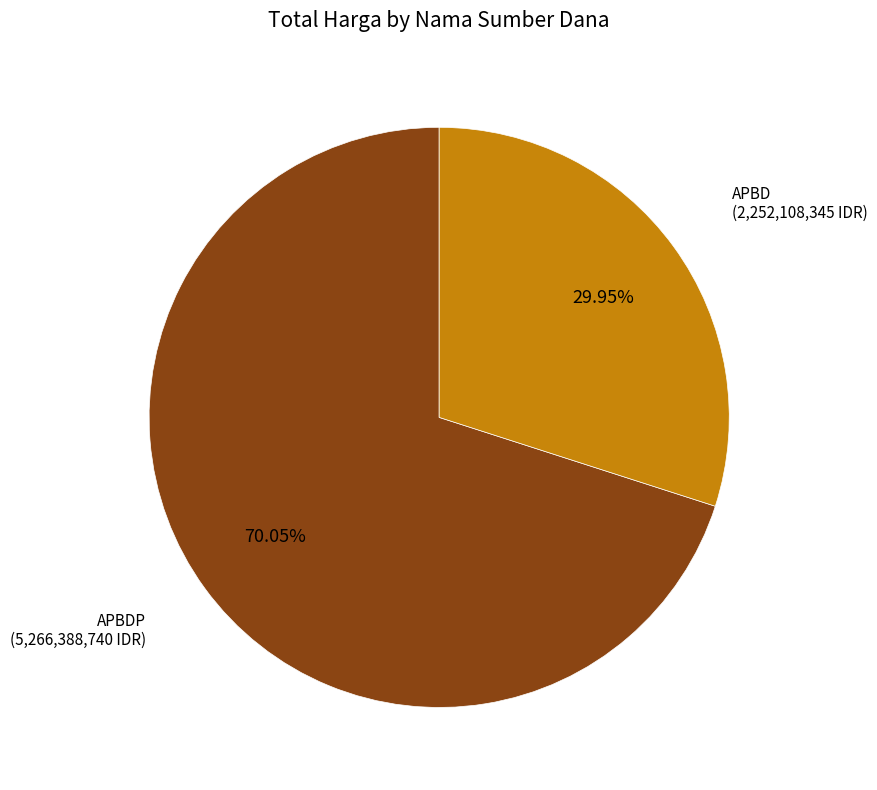

Is there any slice that represents more than half of the pie?

Yes